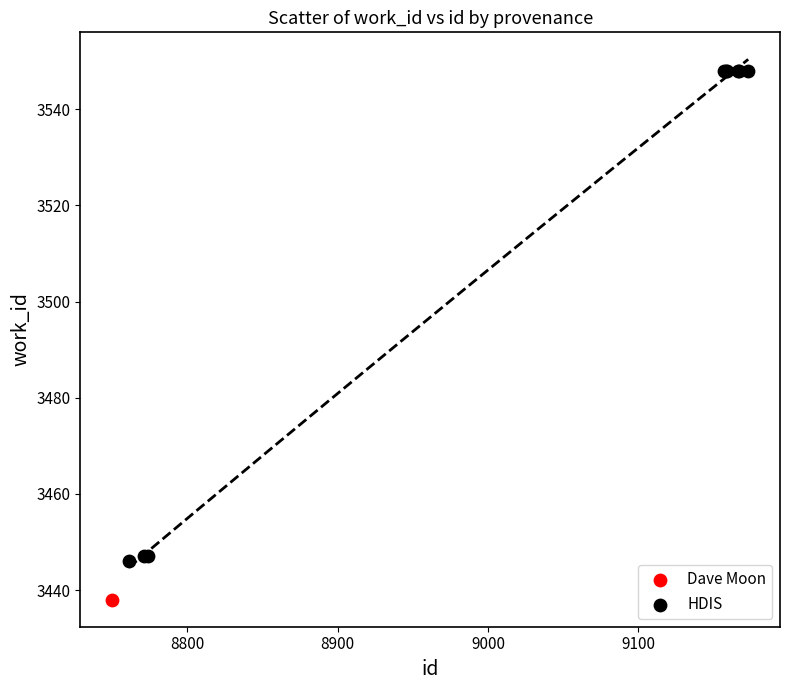

What are all the series names shown in the legend?

Dave Moon, HDIS